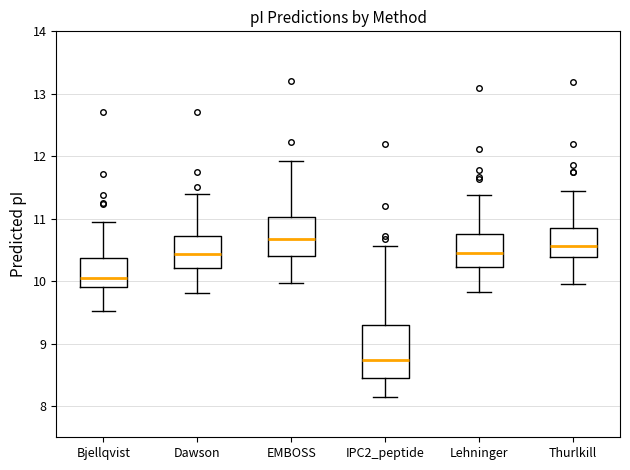

Which box's median line is the highest?

EMBOSS